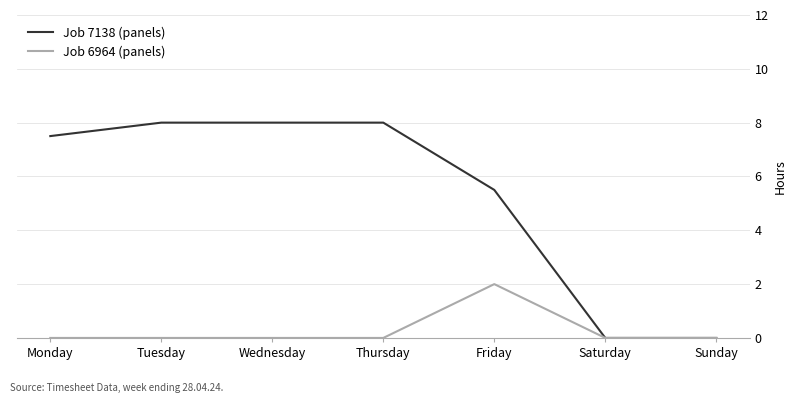

What is the difference between the highest and lowest values at Wednesday?

8.0